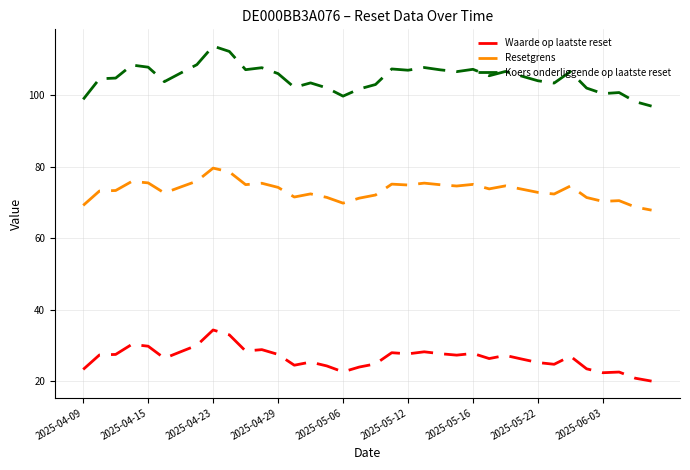

Which series has the largest range (max minus min)?

Koers onderliggende op laatste reset